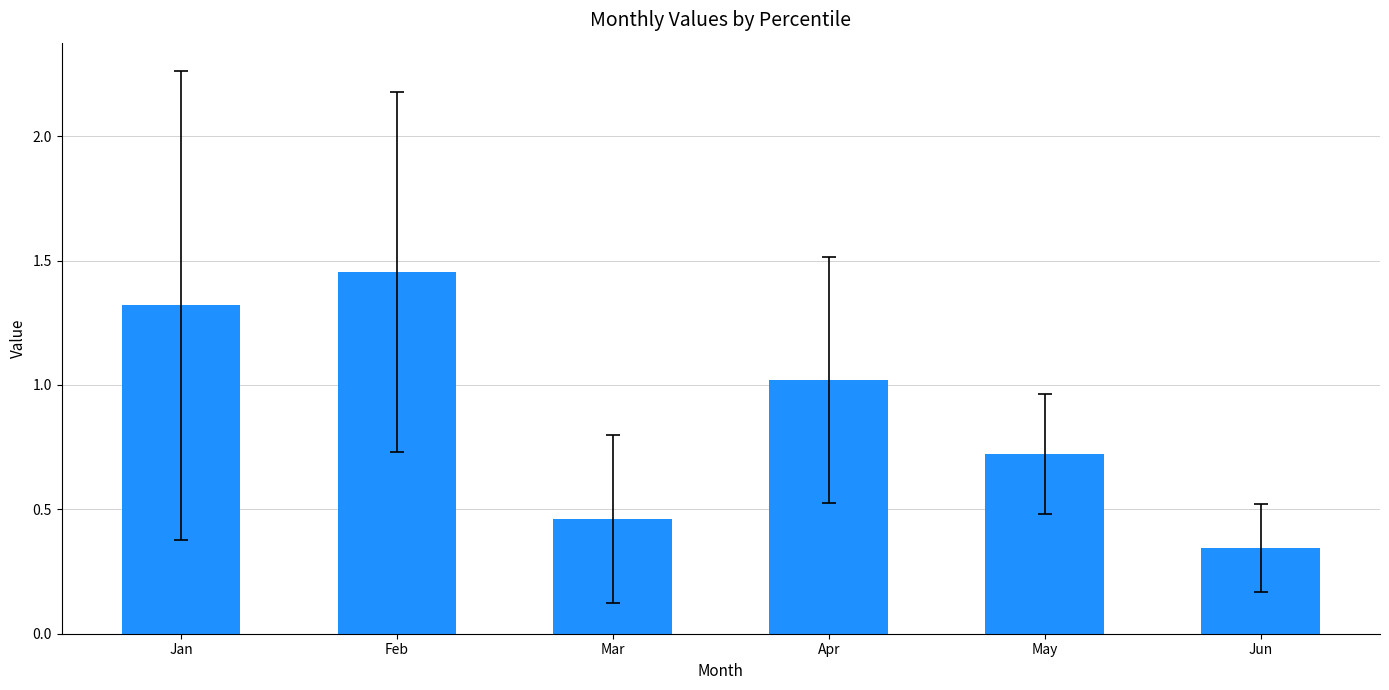

Is it true that the value at Feb is 2.3?

False